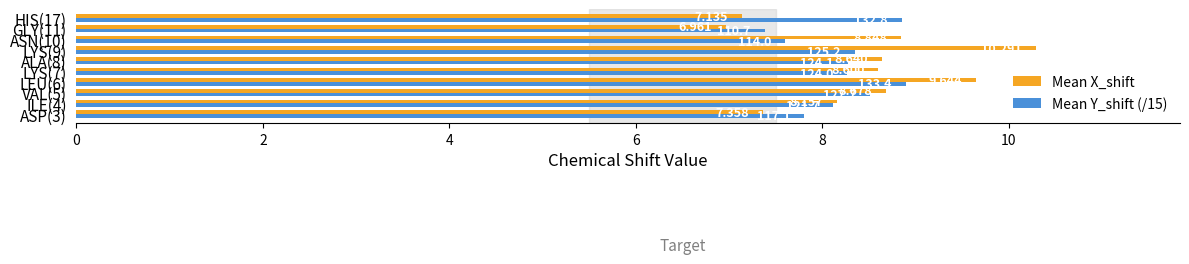

List the series in order of their overall mean, highest first.

Mean X_shift, Mean Y_shift (/15)